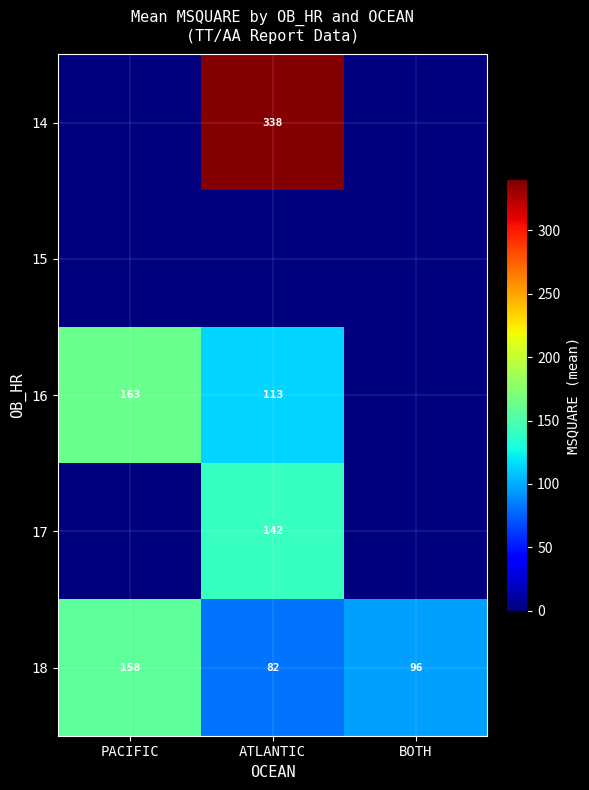

Read the 18 value at BOTH, to the nearest 10.

100